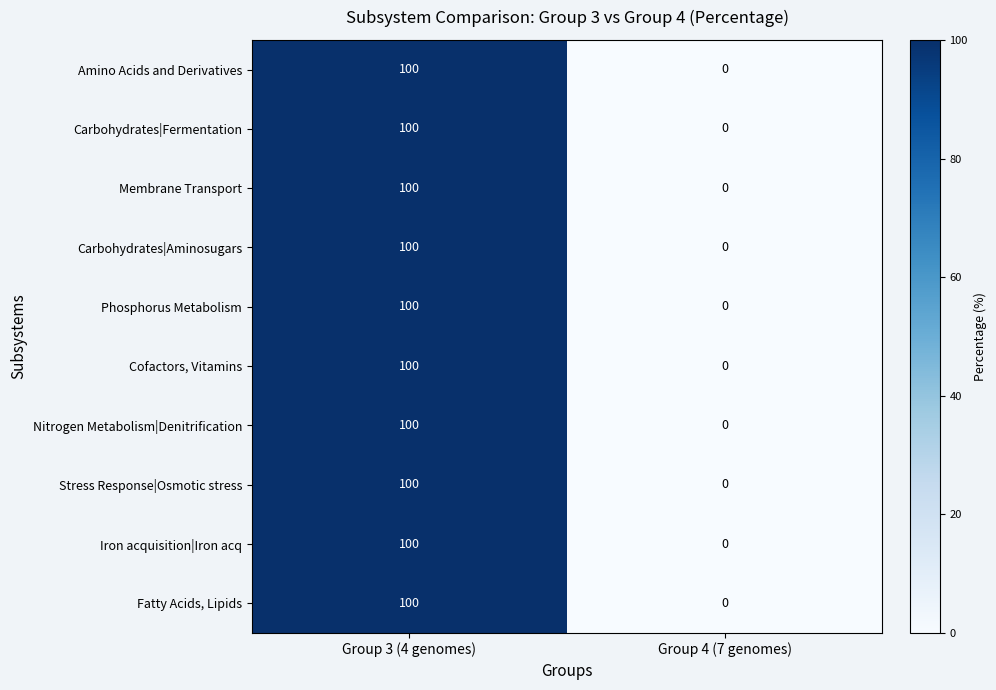

True or false: Amino Acids and Derivatives has a value of 0 at Group 4 (7 genomes).

True